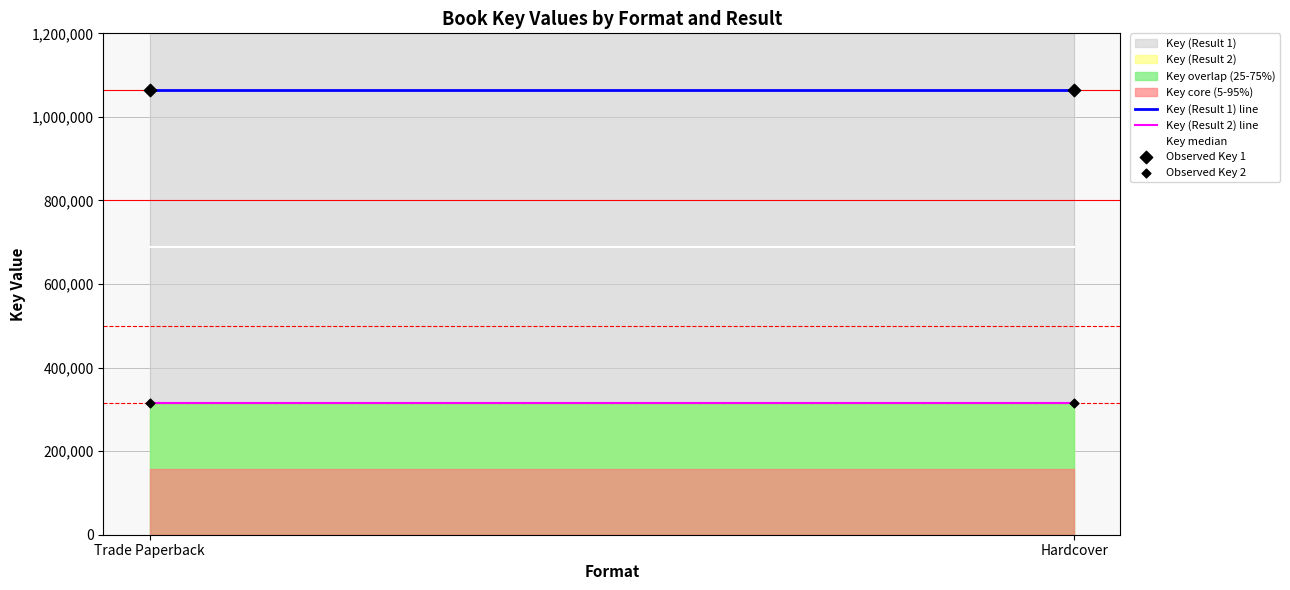

Count the number of points in this scatter plot.

4